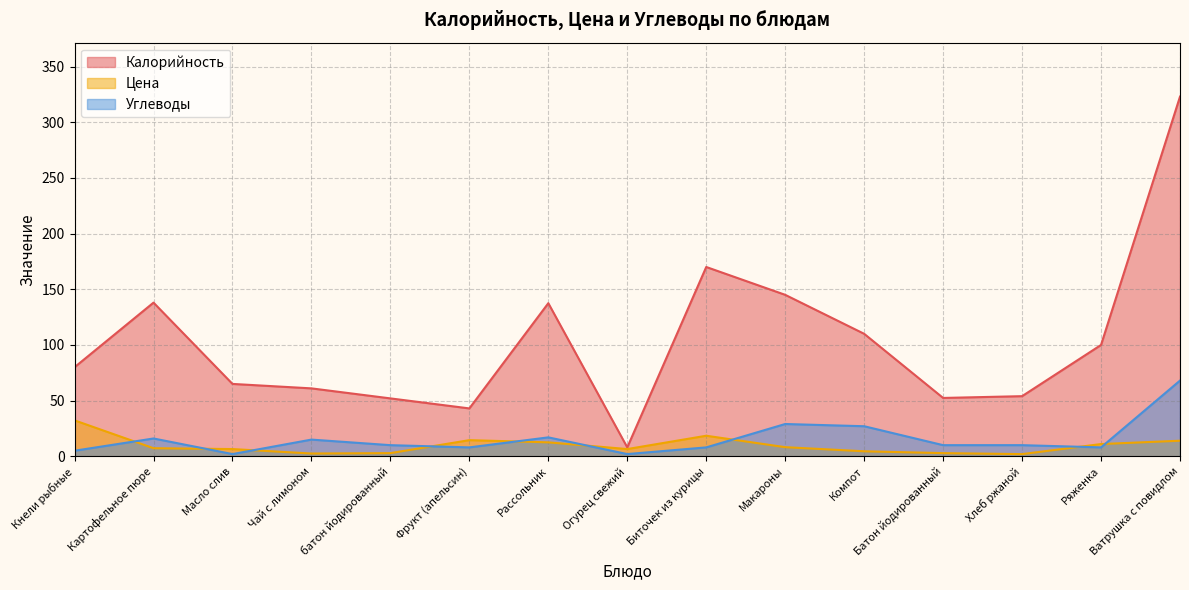

Read the Цена value at Фрукт (апельсин).

14.5